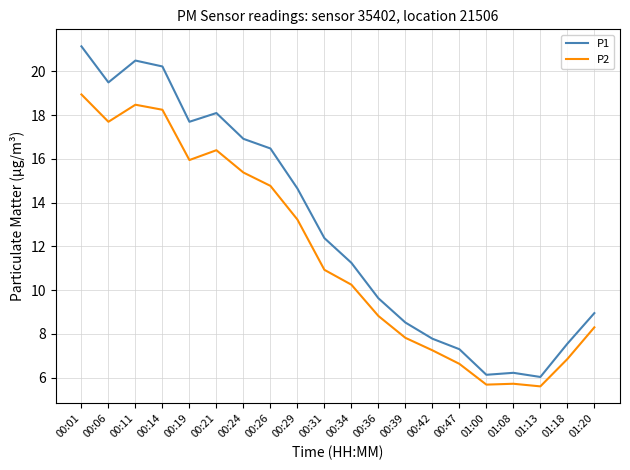

Which series has the largest range (max minus min)?

P1